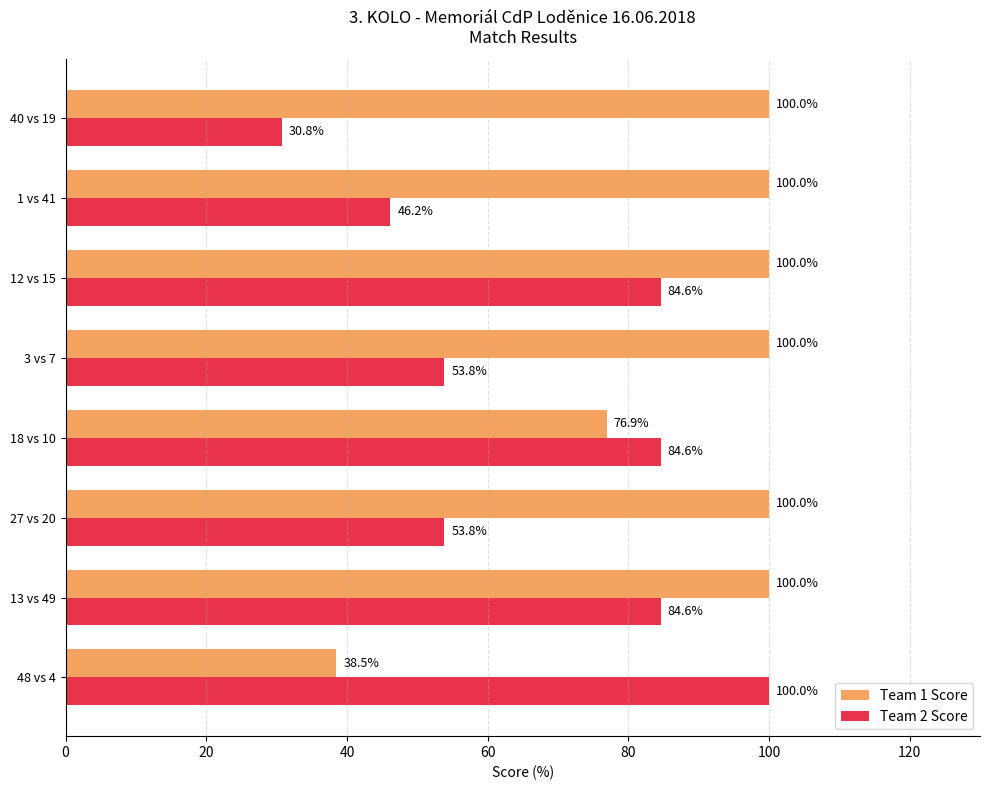

What is the total value across all series at 12 vs 15?

184.6